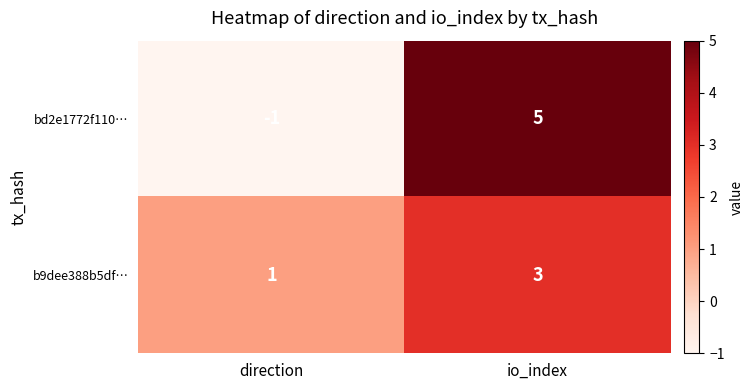

What is the sum of all b9dee388b5df… values?

4